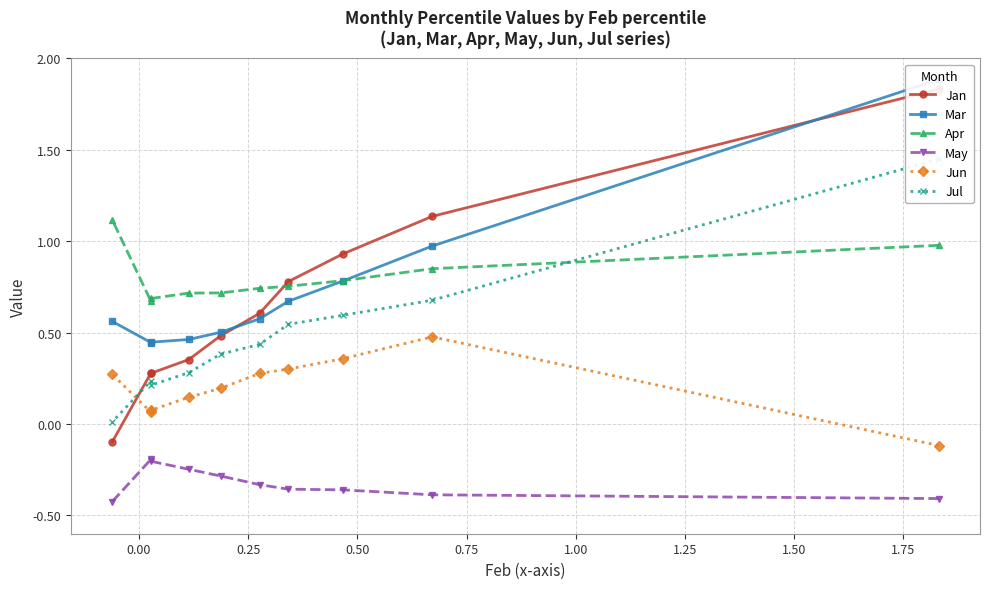

What is the highest value of the Apr series?

1.1